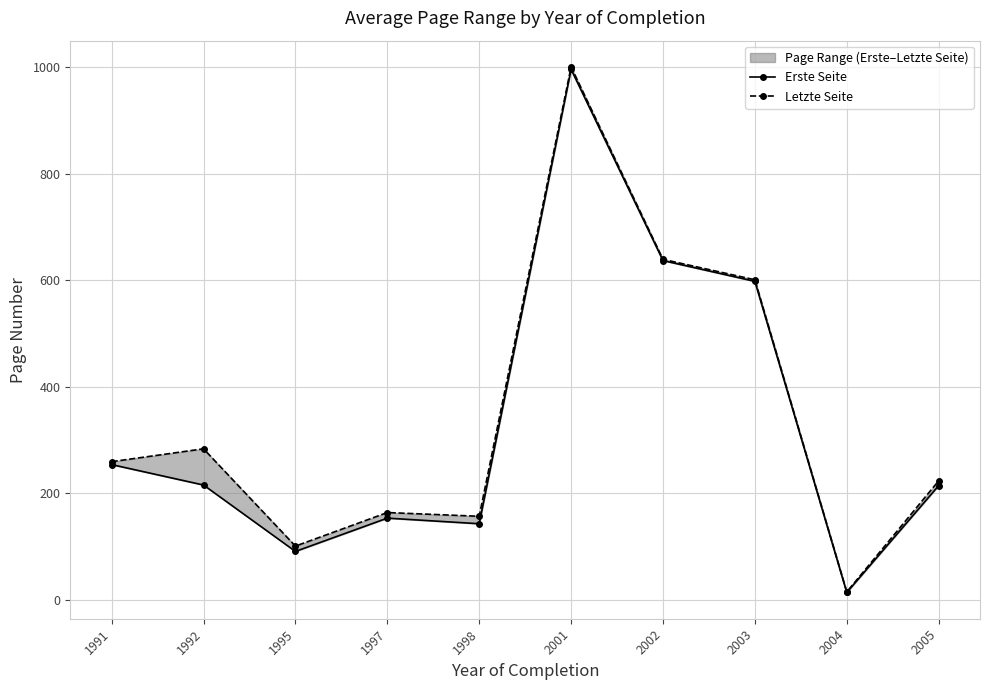

At which label does Erste Seite first exceed 215?

1991